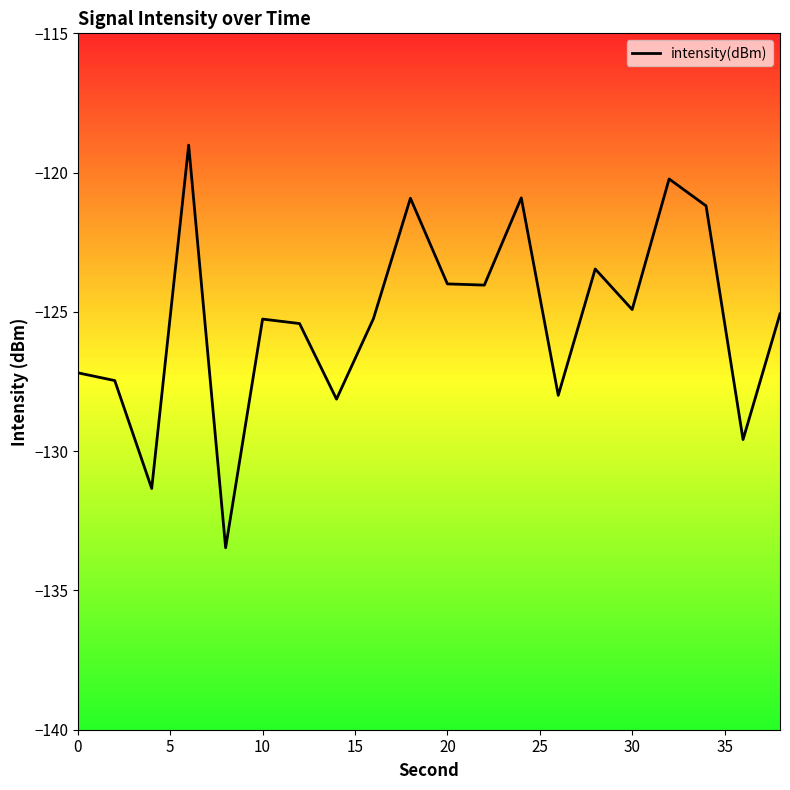

What is the smallest value displayed?

-133.5